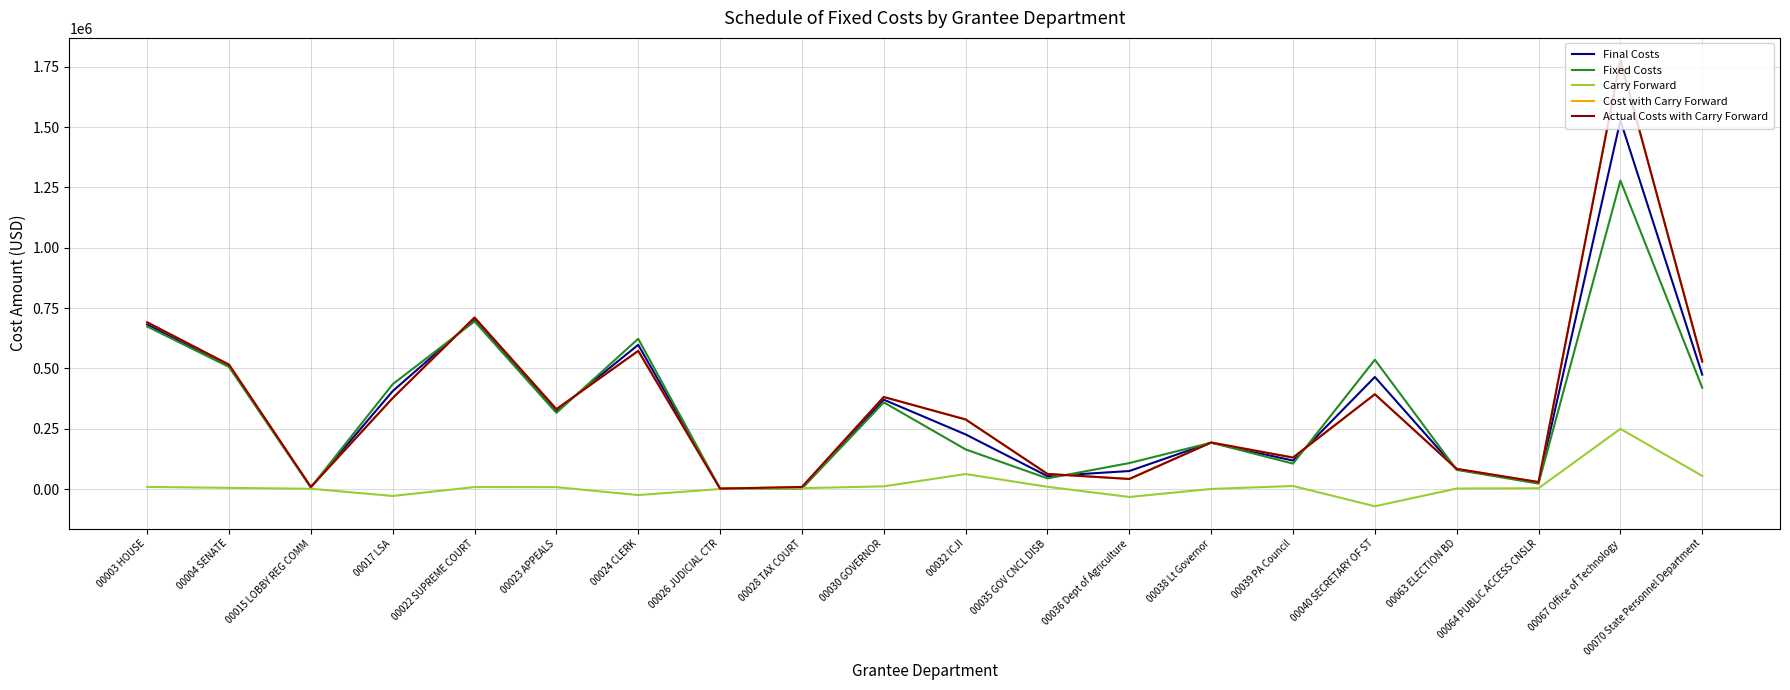

Does the chart have visible grid lines?

Yes